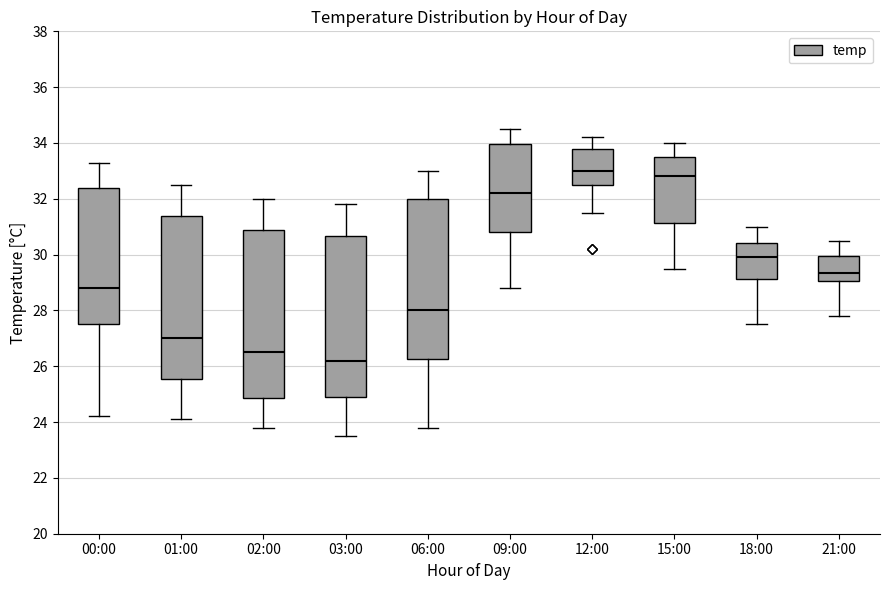

Where is the upper edge of the box for 01:00 on the y-axis? The values are not printed on the chart, so give them approximately, as read against the axis.

31.4